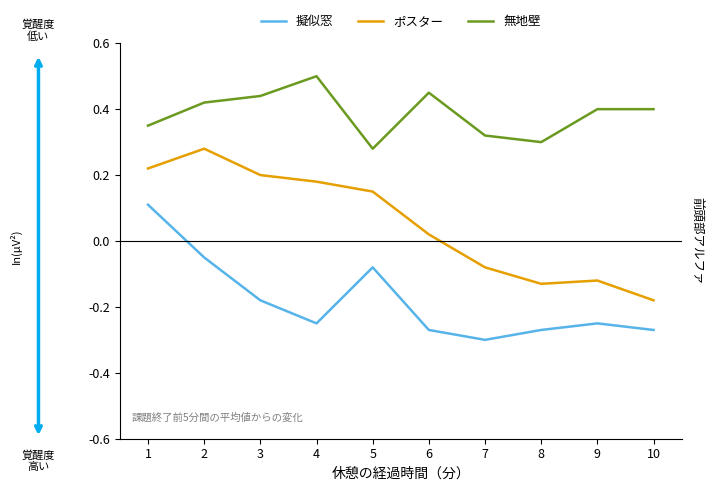

Is the value of 擬似窓 at 5 greater than the value of 無地壁 at 10?

No